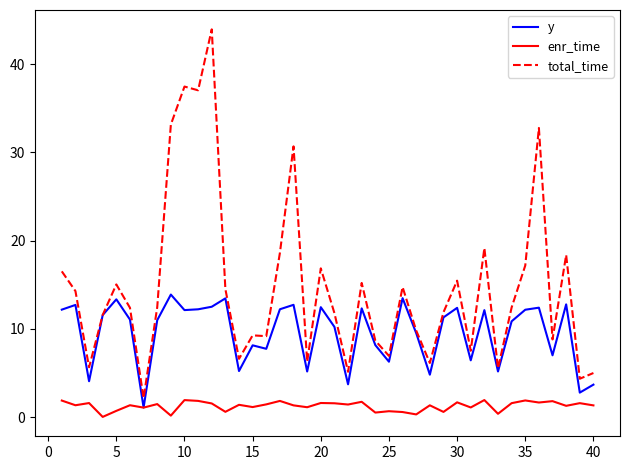

True or false: enr_time and total_time intersect in this chart.

False